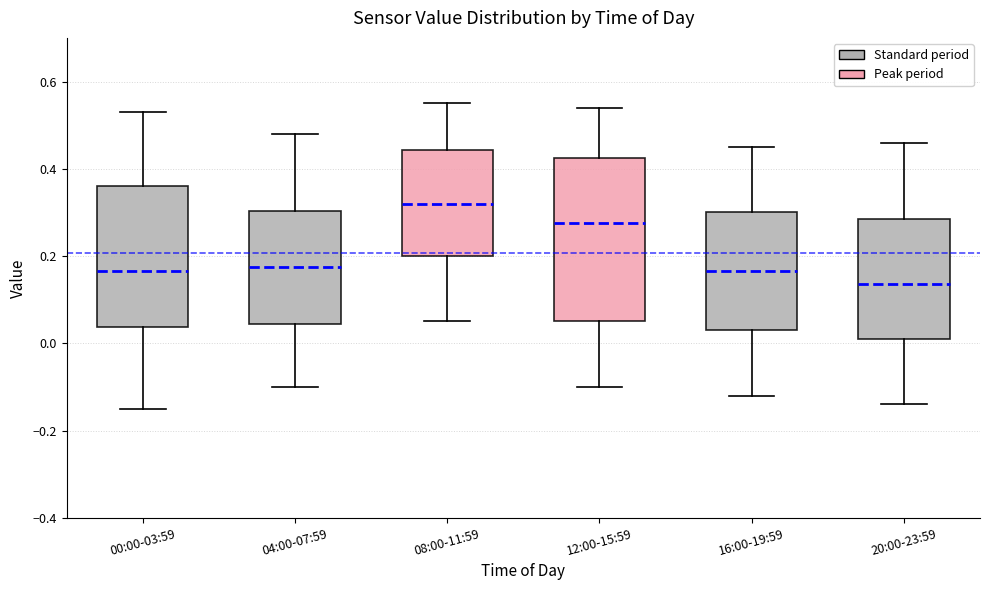

Which box's median line is the highest?

08:00-11:59